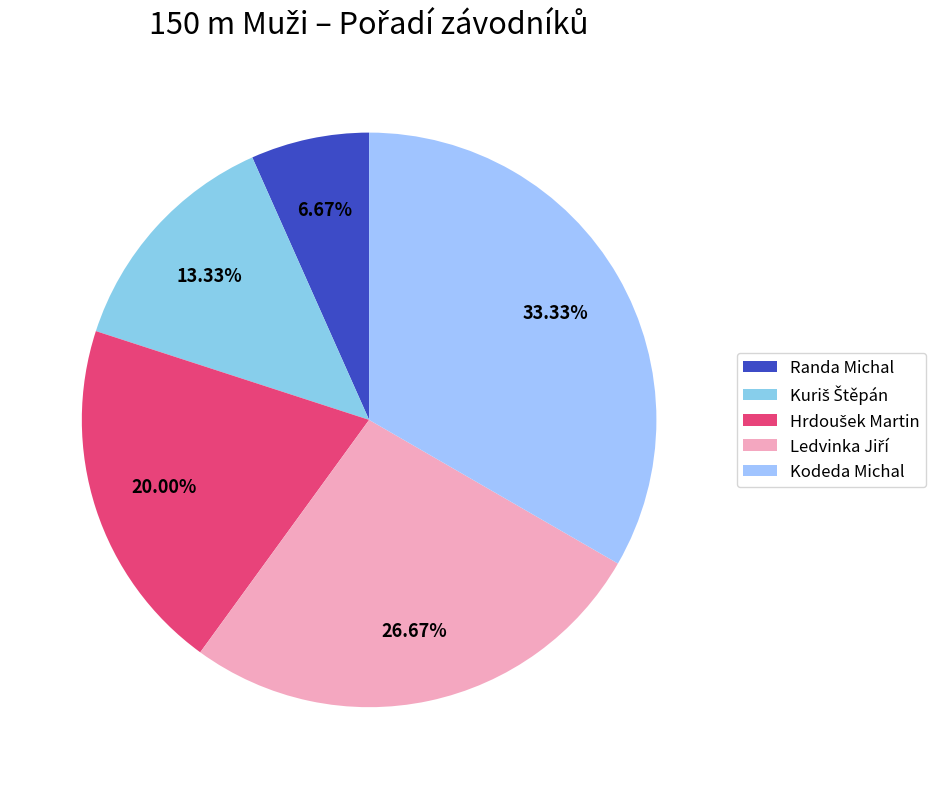

What portion of the pie excludes Randa Michal?

93.3%